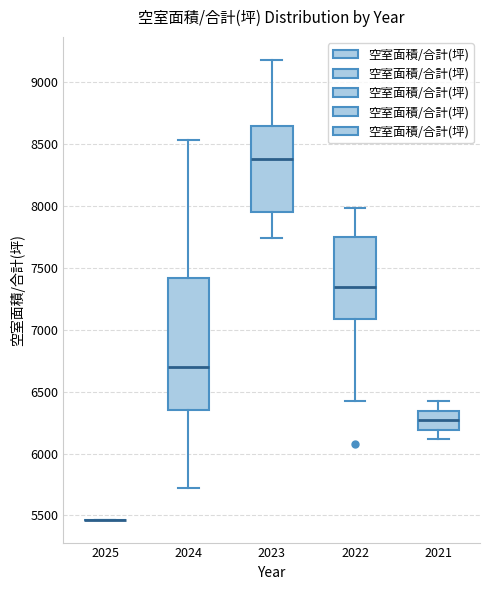

Reading left to right, read every box against the y-axis: the position of its median line, the range the box covers, and the ends of its whiskers. The values are not printed on the chart, so give them approximately, as read against the axis.

2025: box collapsed to a line at 5450, whiskers 5450 to 5450
2024: median 6700, box 6350 to 7400, whiskers 5700 to 8550
2023: median 8400, box 7950 to 8650, whiskers 7750 to 9200
2022: median 7350, box 7100 to 7750, whiskers 6400 to 8000
2021: median 6250, box 6200 to 6350, whiskers 6100 to 6400